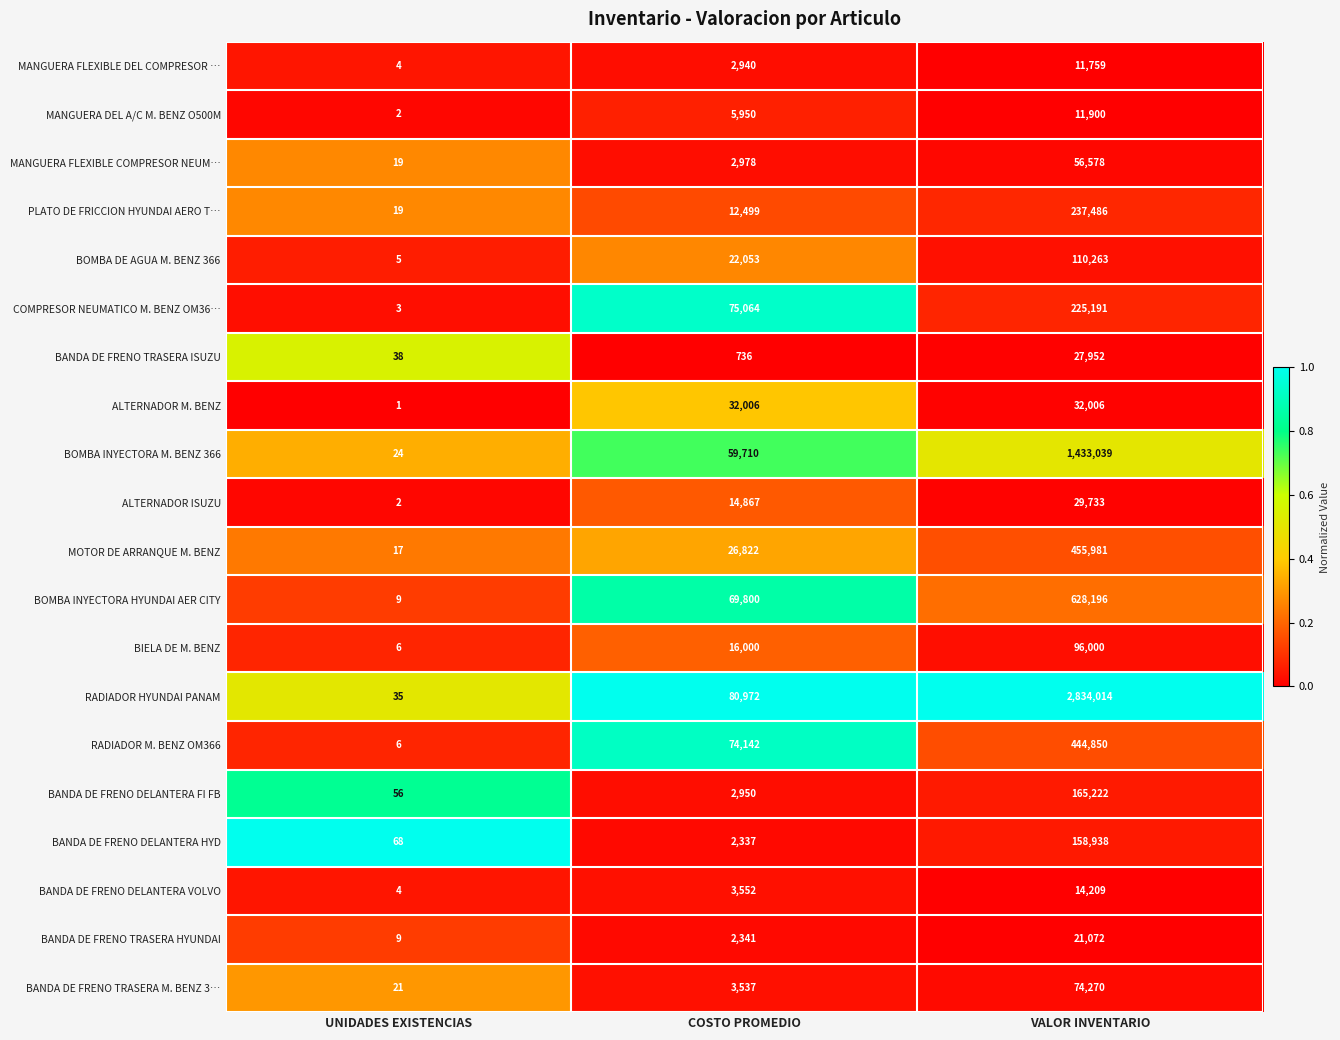

The BOMBA DE AGUA M. BENZ 366 series shows 110263 at VALOR INVENTARIO. True or false?

True